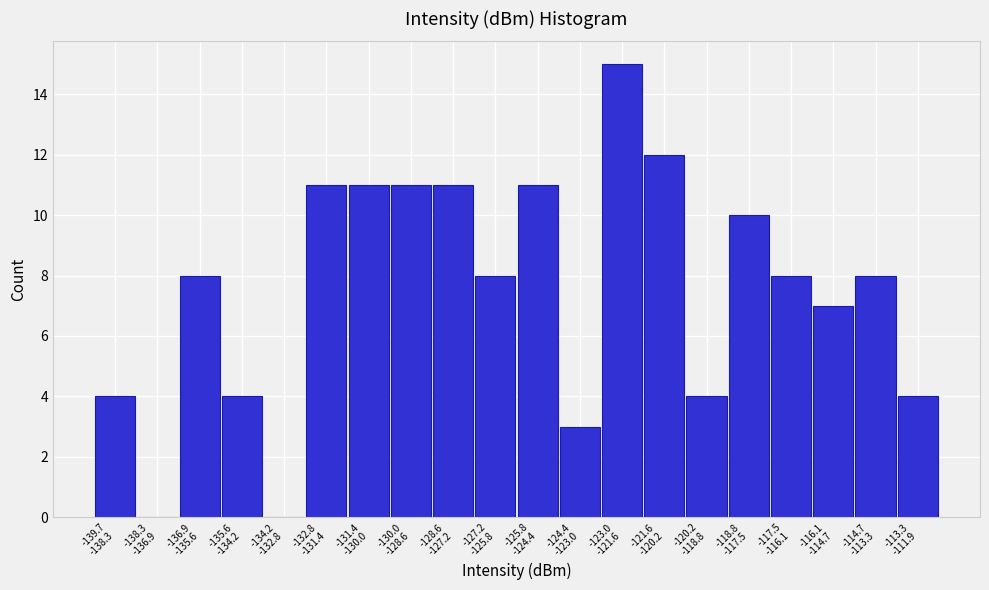

What is the sum of all values?

150